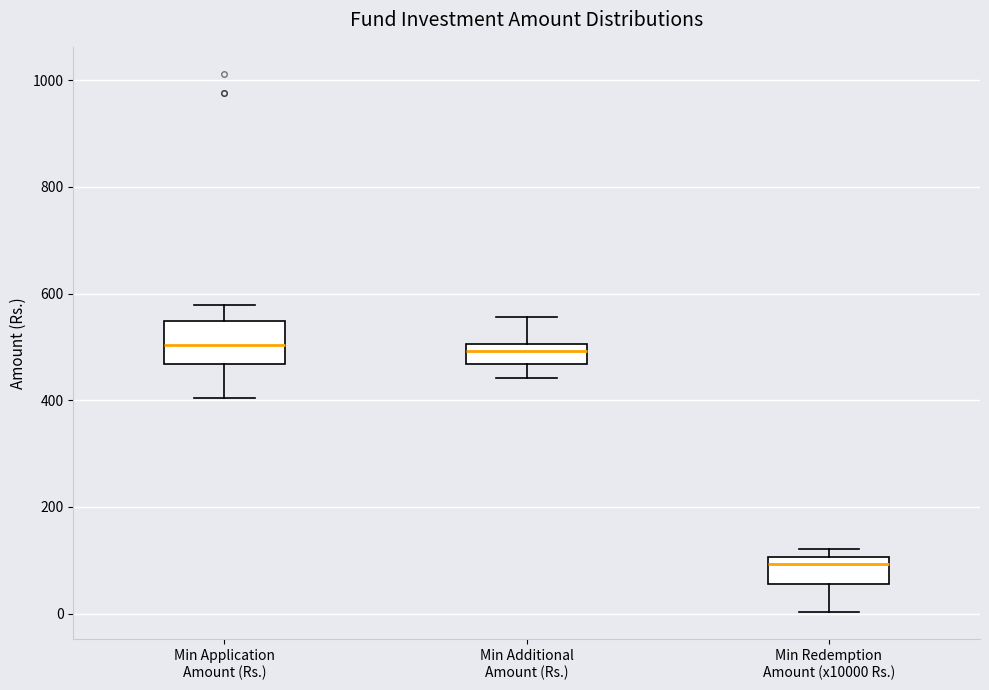

Which box is the tallest, from its lower edge to its upper edge?

Min Application Amount (Rs.)